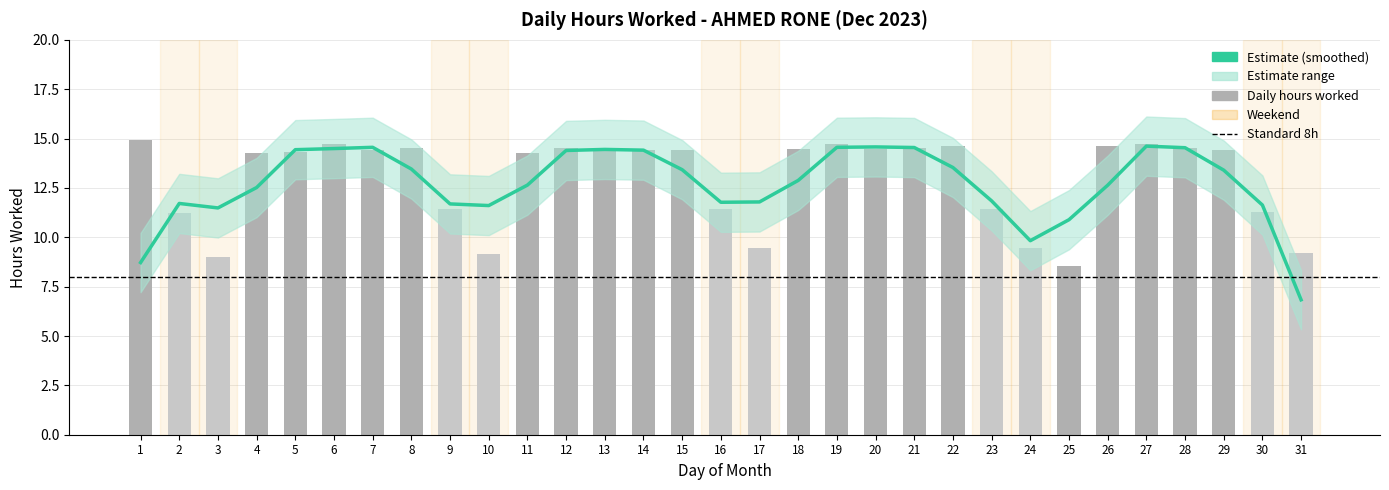

What is the smallest value displayed?

8.6